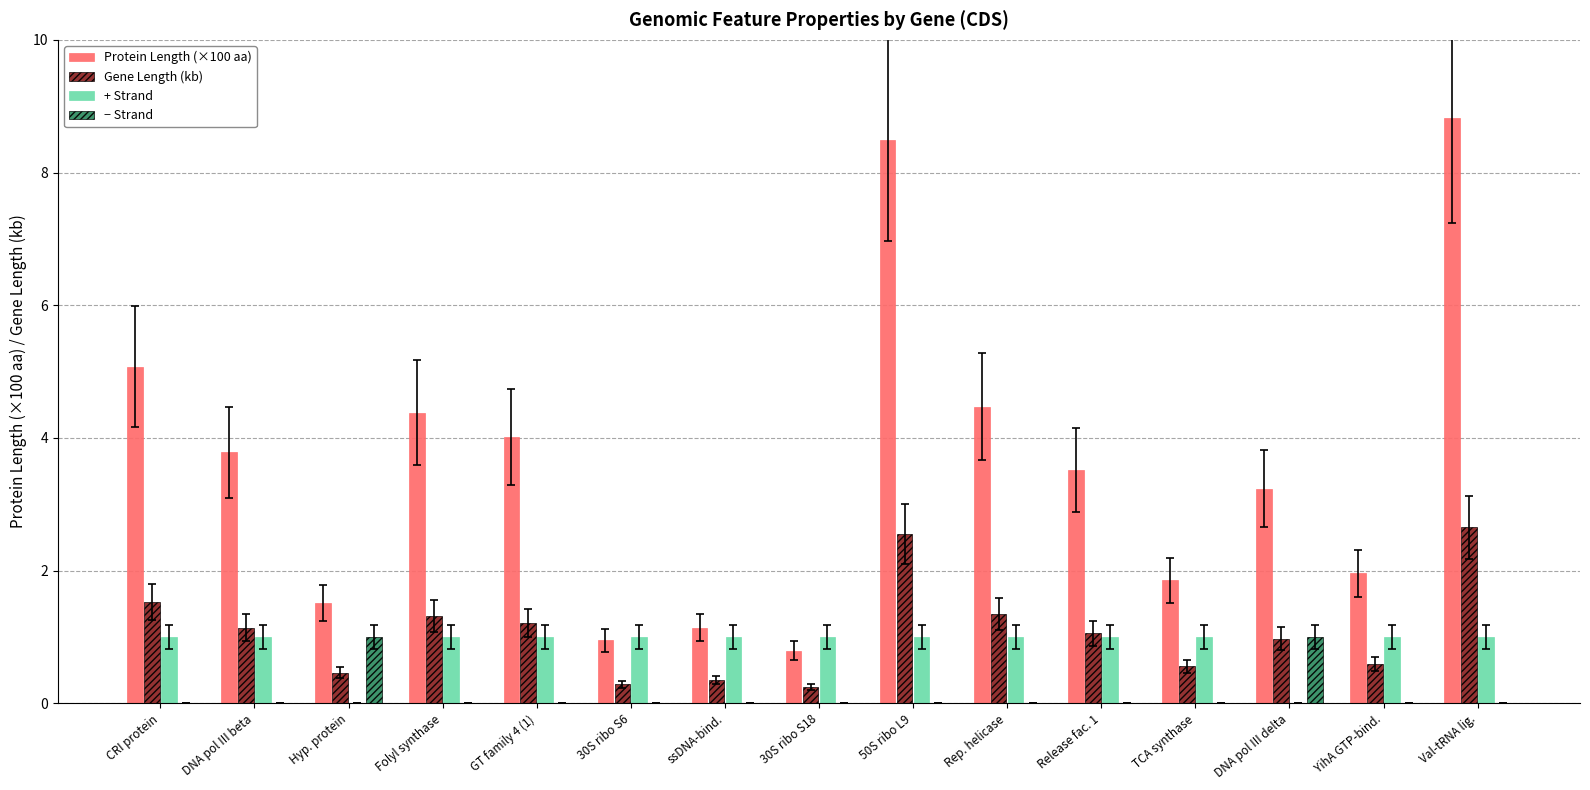

At which category does the chart reach its peak across all series?

Val-tRNA lig.